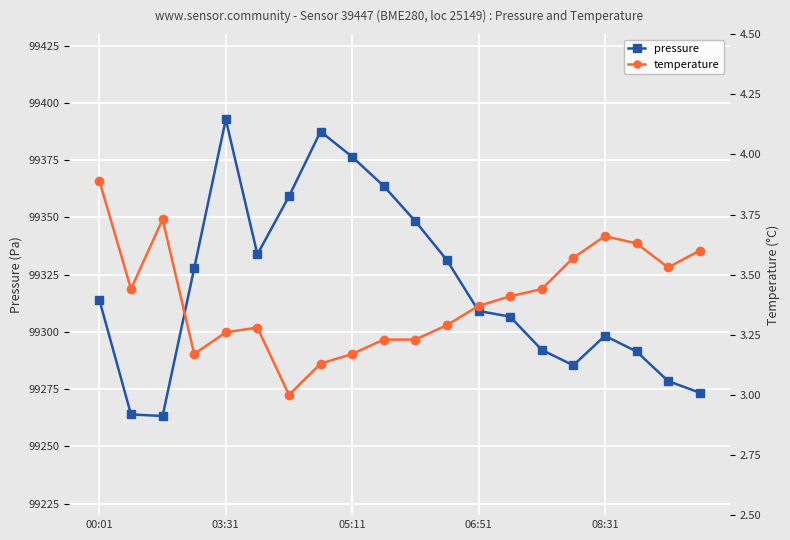

Reading left to right, what are all the values shown in this chart?

pressure: 99313.9	99264.0	99263.3	99327.8	99392.8	99333.8	99359.2	99387.5	99376.4	99363.7	99348.3	99331.3	99309.2	99306.7	99292.2	99285.4	99298.3	99291.5	99278.5	99273.5
temperature: 3.9	3.4	3.7	3.2	3.3	3.3	3.0	3.1	3.2	3.2	3.2	3.3	3.4	3.4	3.4	3.6	3.7	3.6	3.5	3.6